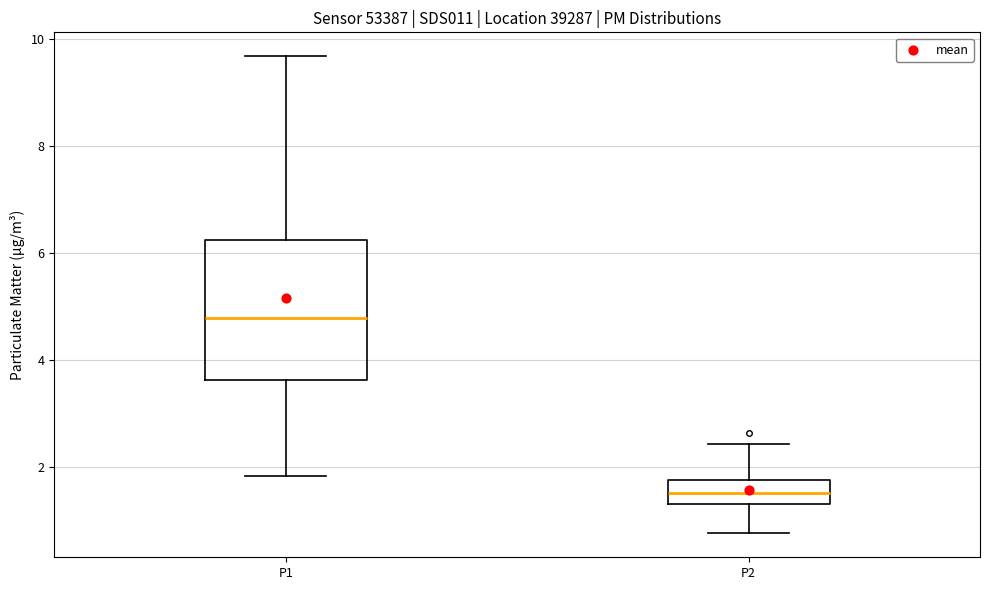

Which box is the tallest, from its lower edge to its upper edge?

P1